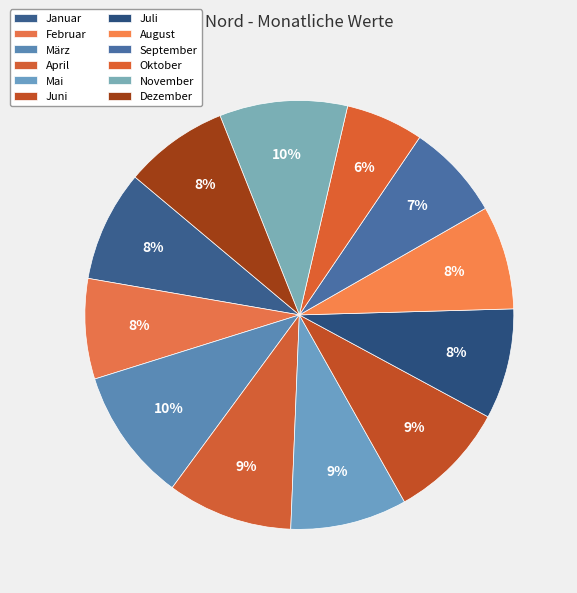

How many slices are in this pie chart?

12